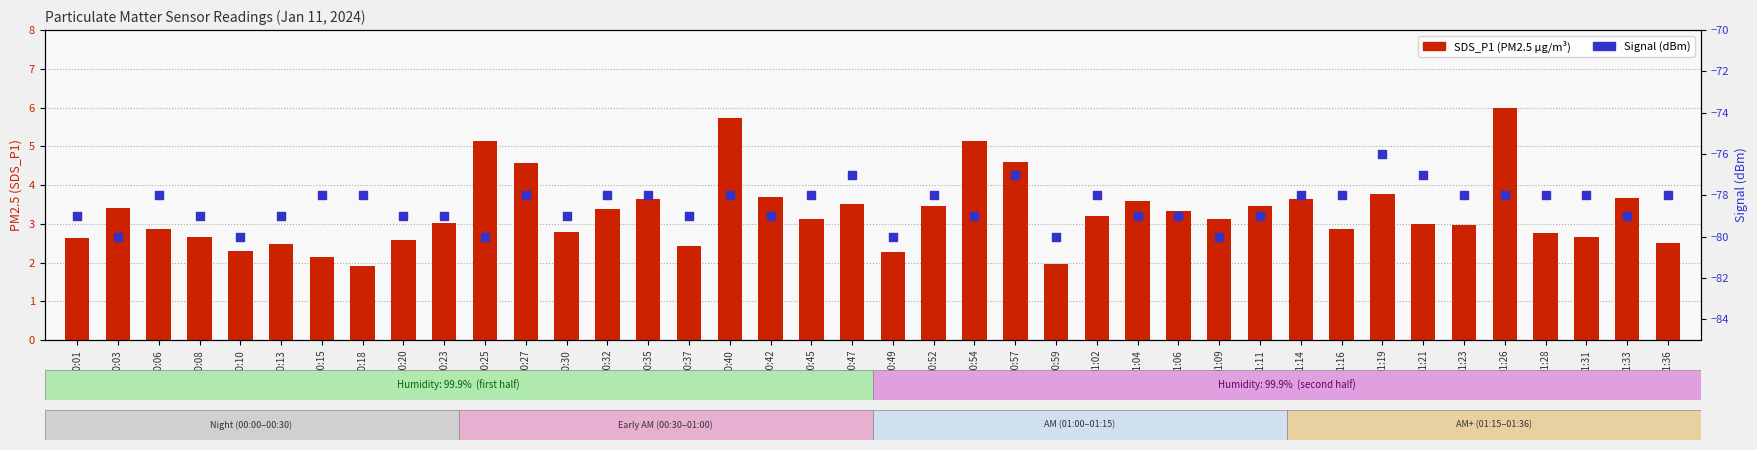

Which series has the largest Y range (max minus min)?

SDS_P1